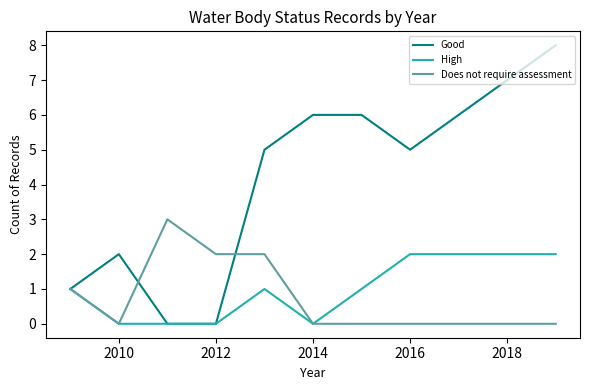

Rank the series by their maximum value, from highest to lowest.

Good, Does not require assessment, High